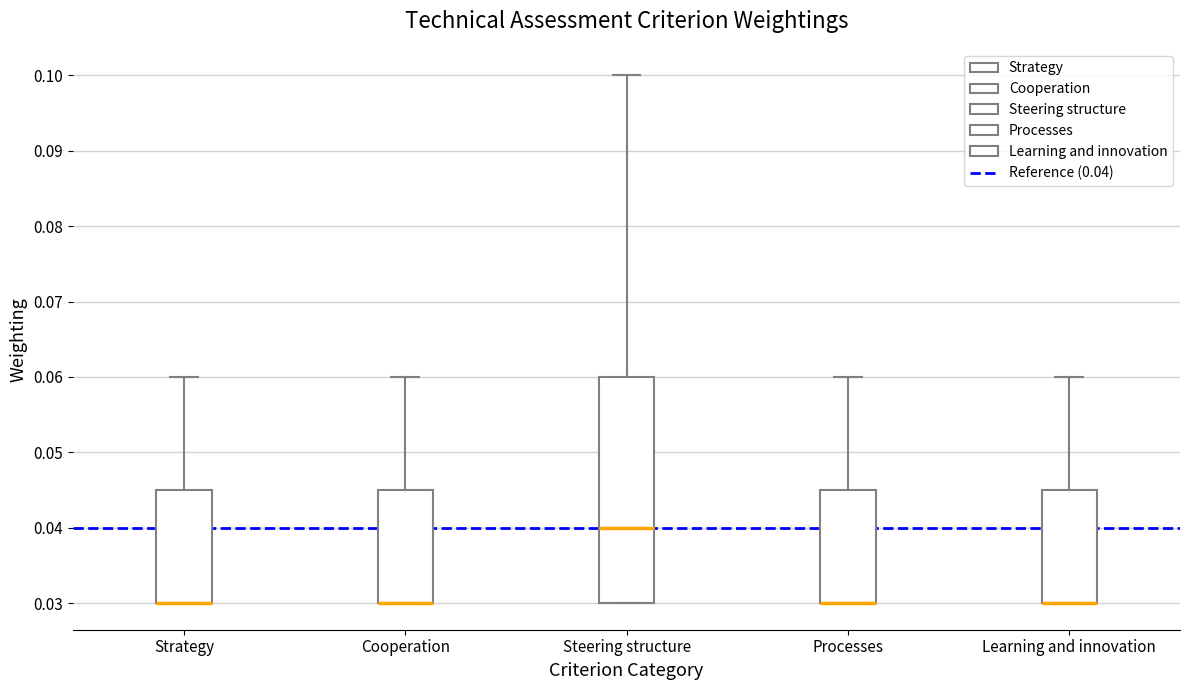

Comparing the boxes themselves (not the whiskers), which one is the tallest?

Steering structure